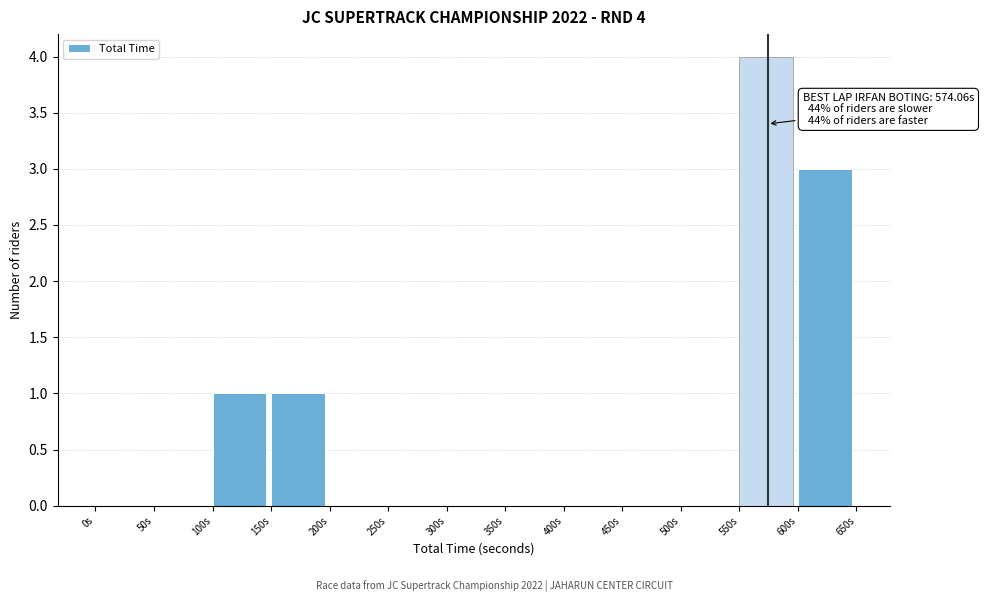

Over which range of the x-axis is the bar tallest?

550 to 600